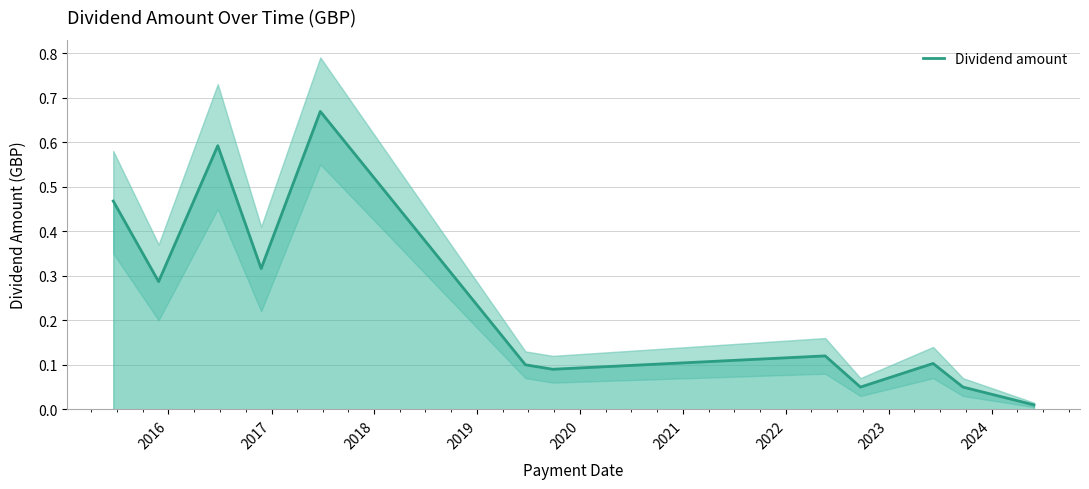

The chart shows a value of 0.4 at 2019. True or false?

False